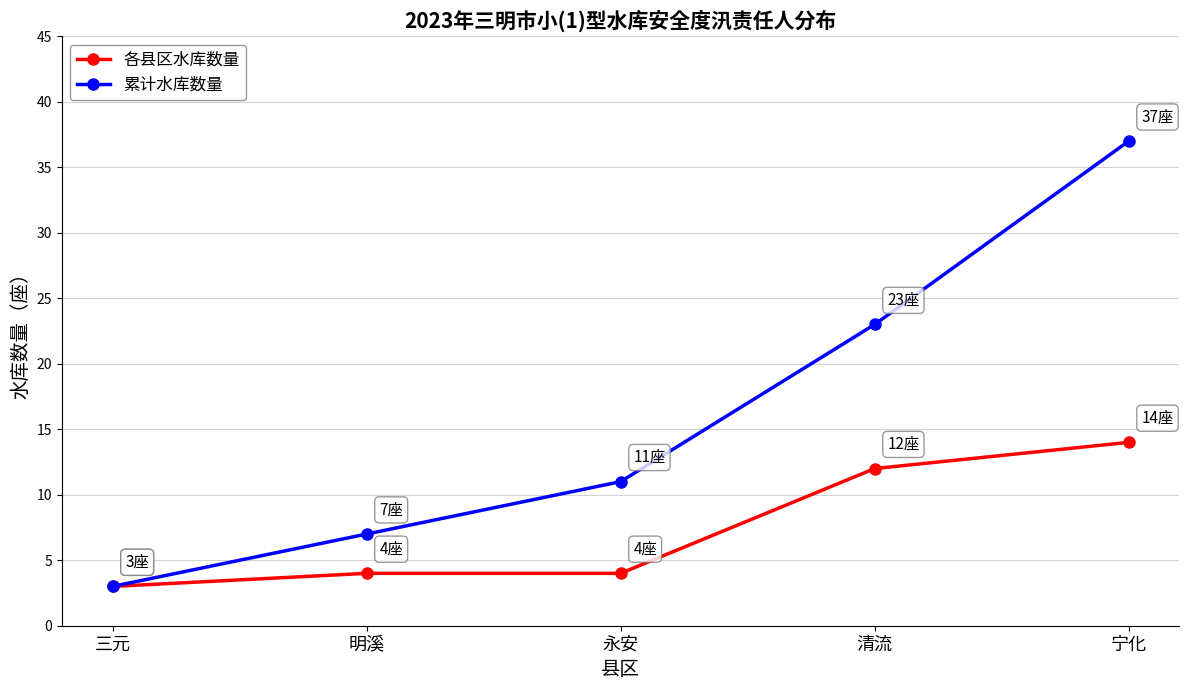

What is the sum of all 各县区水库数量 values?

37